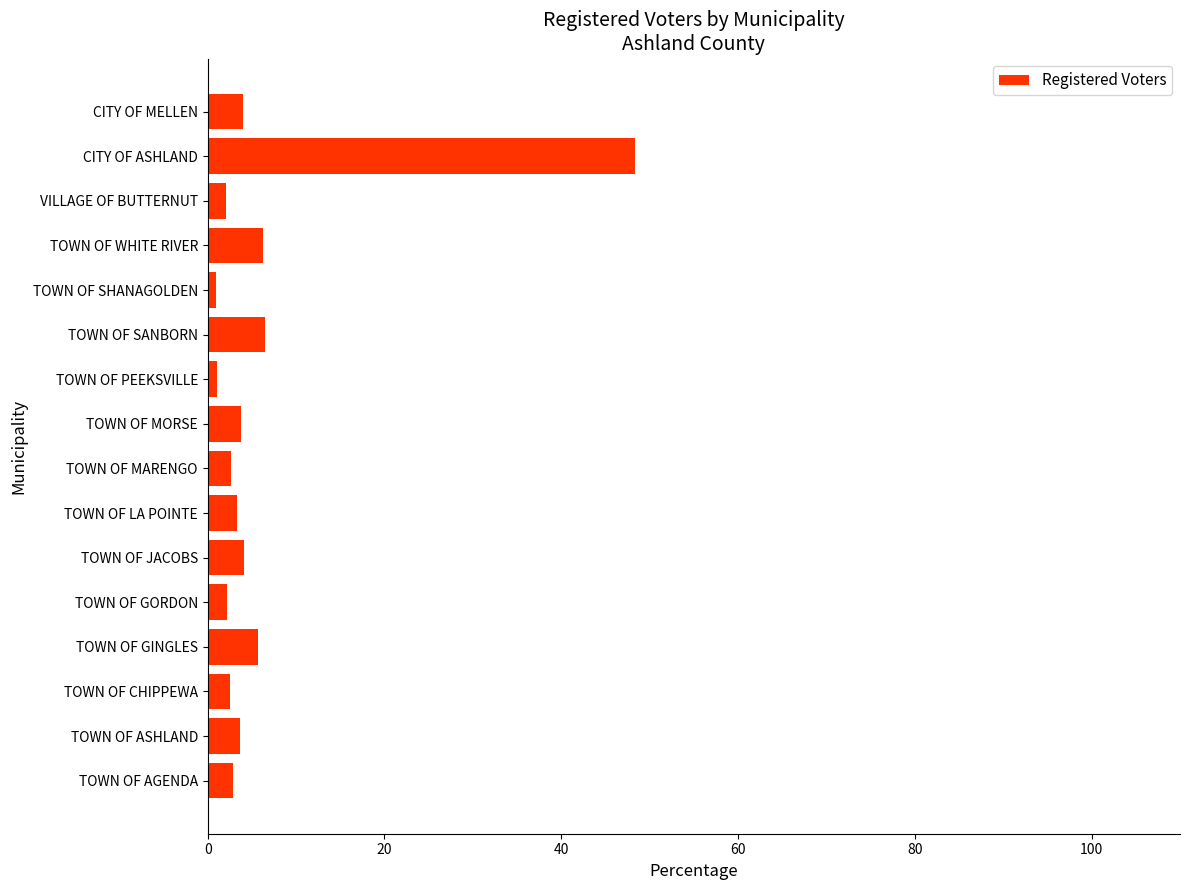

Does the chart contain stacked bars?

No